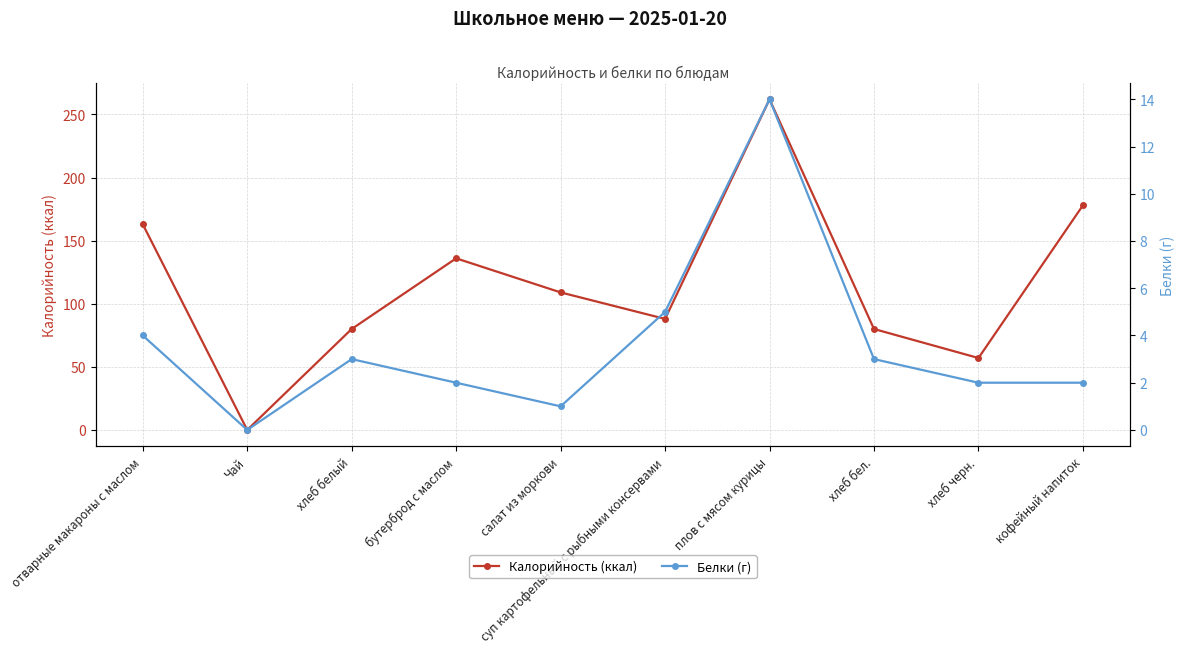

Where is the first local maximum for Белки (г)?

хлеб белый